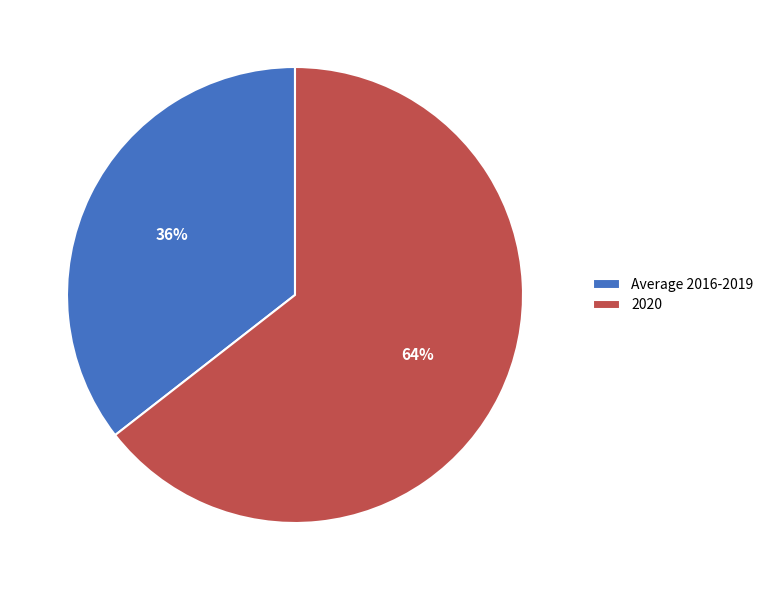

Do Average 2016-2019 and 2020 together represent more than half of the pie?

Yes